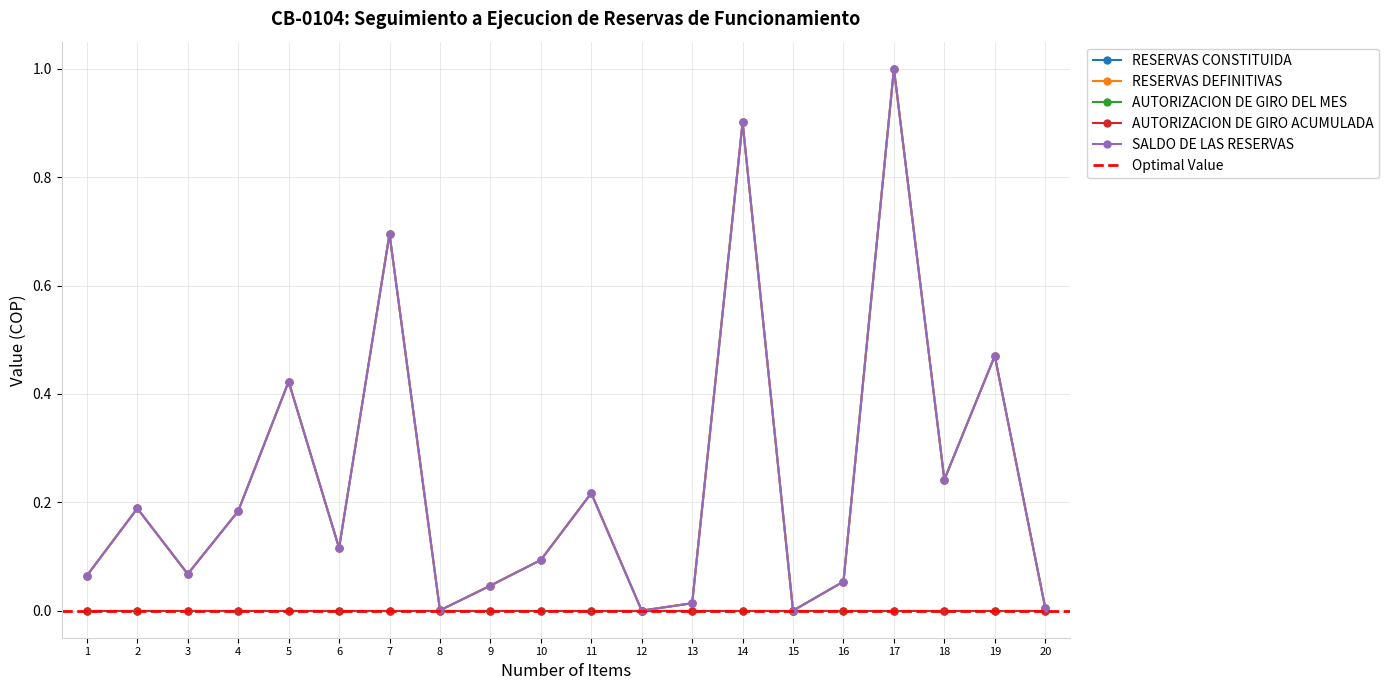

Is it true that RESERVAS CONSTITUIDA equals 0.0 at 8?

False